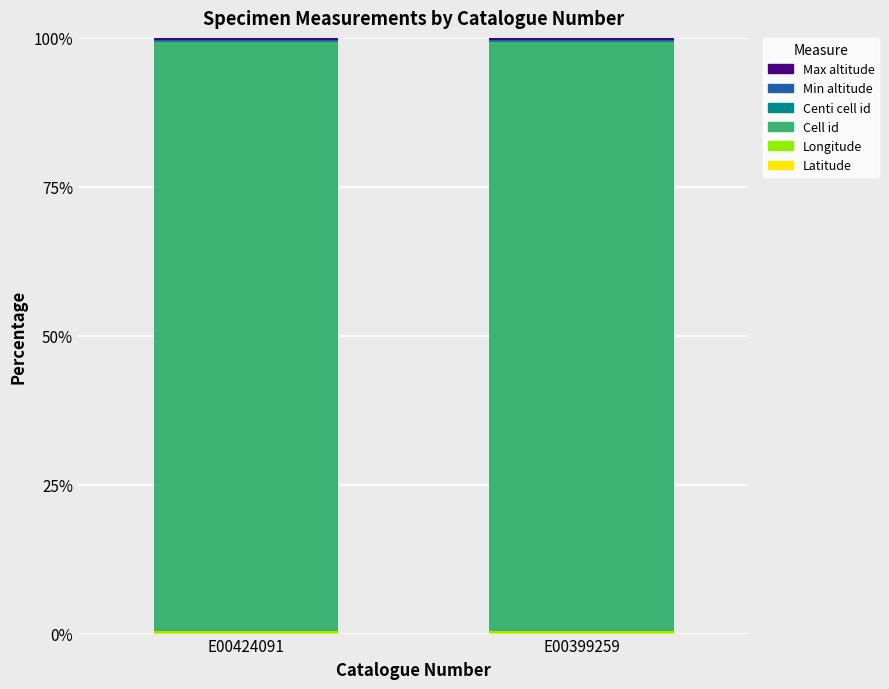

Are the bars horizontal?

No